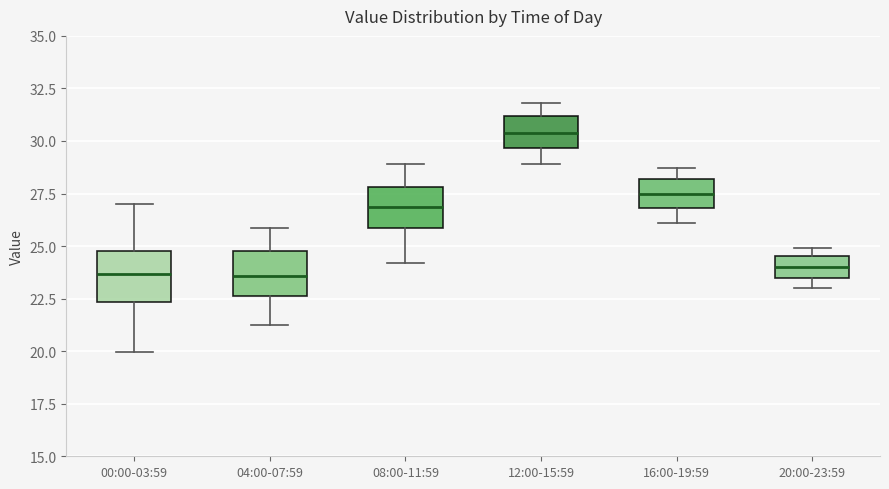

Where is the lower edge of the box for 20:00-23:59 on the y-axis? The values are not printed on the chart, so give them approximately, as read against the axis.

23.5